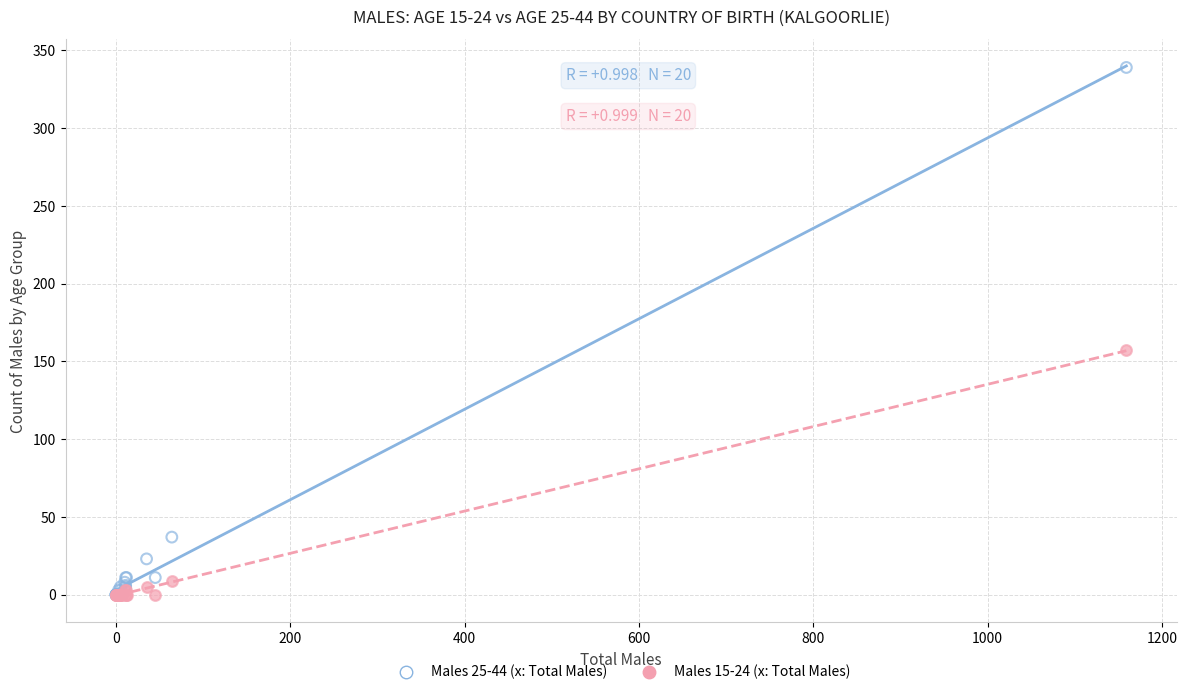

Across all series, what Y value is closest to 169?

157